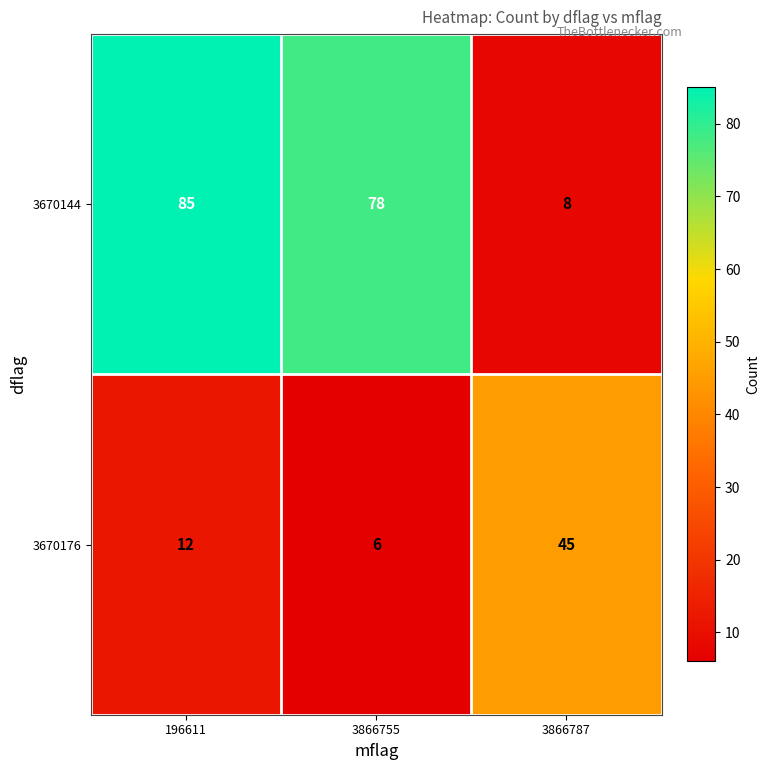

Which series has the widest spread of values?

3670144